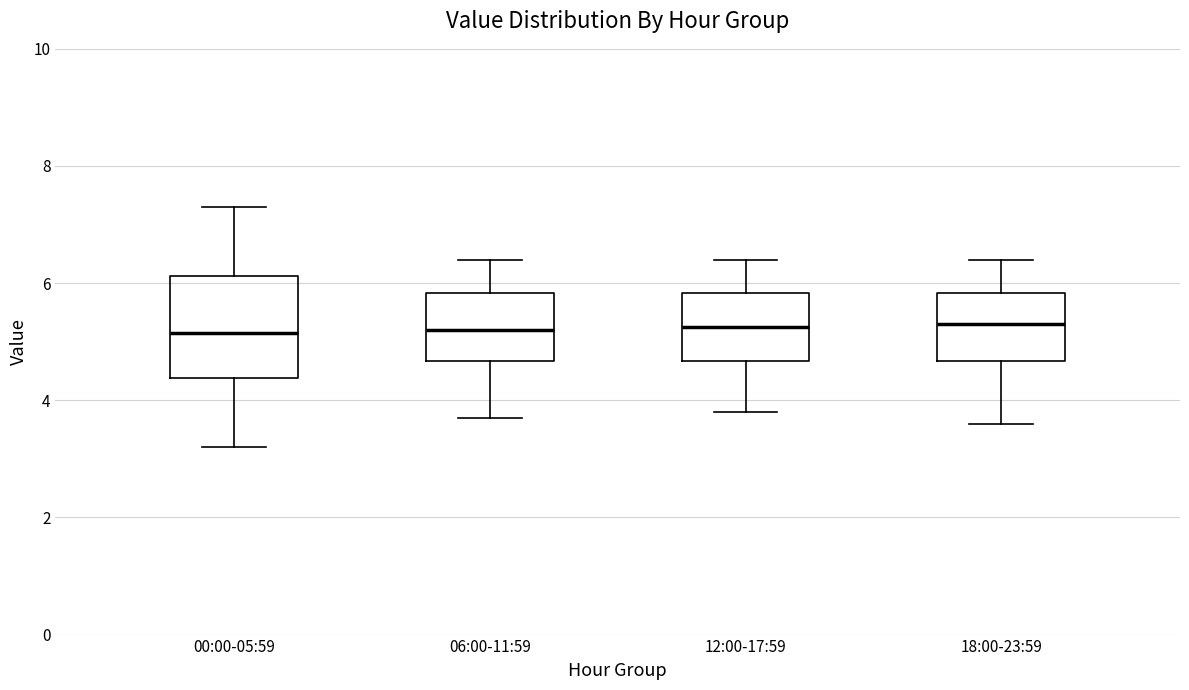

Reading left to right, read every box against the y-axis: the position of its median line, the range the box covers, and the ends of its whiskers. The values are not printed on the chart, so give them approximately, as read against the axis.

00:00-05:59: median 5.2, box 4.4 to 6.2, whiskers 3.2 to 7.4
06:00-11:59: median 5.2, box 4.6 to 5.8, whiskers 3.8 to 6.4
12:00-17:59: median 5.2, box 4.6 to 5.8, whiskers 3.8 to 6.4
18:00-23:59: median 5.4, box 4.6 to 5.8, whiskers 3.6 to 6.4